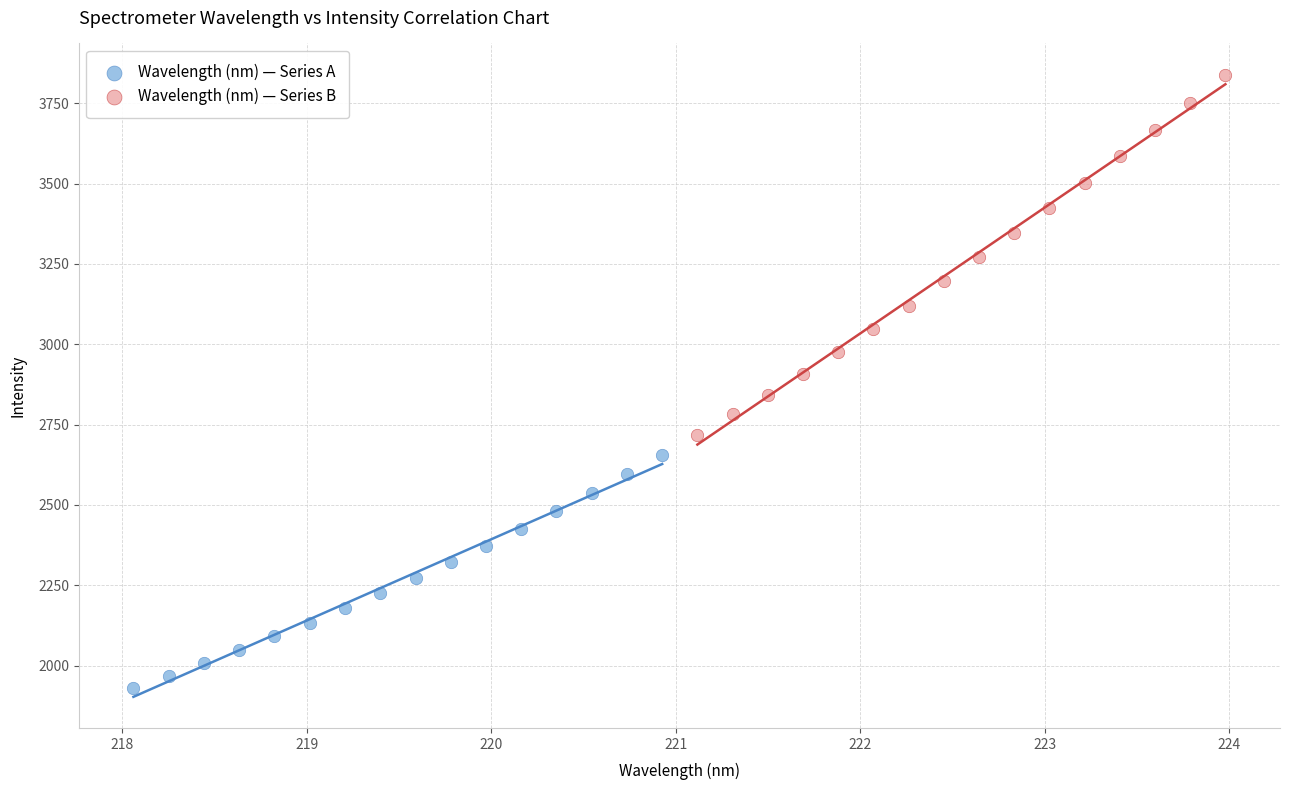

Which series reaches the minimum Y coordinate?

Wavelength (nm) — Series A